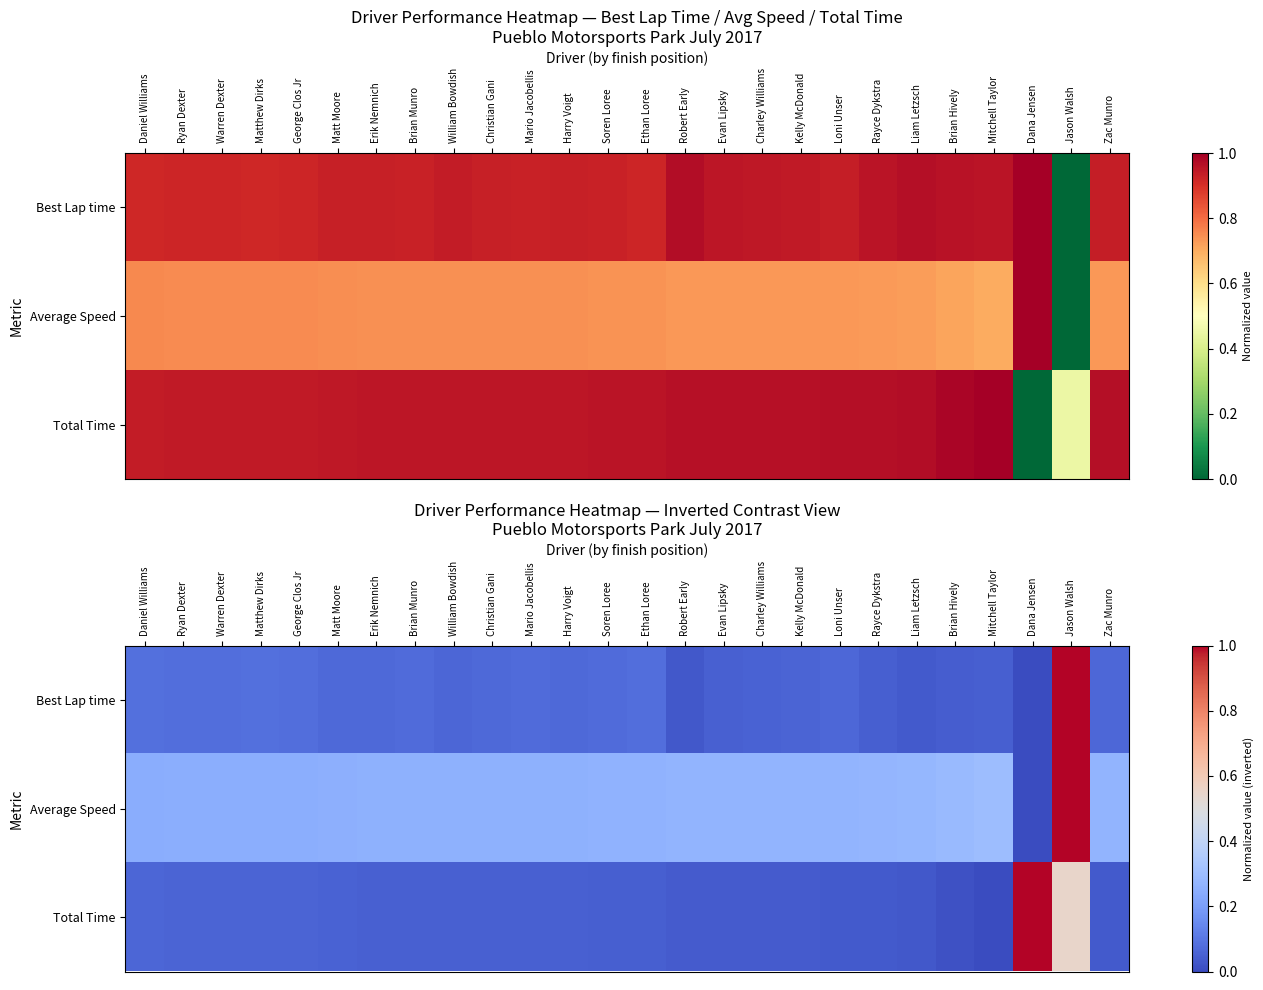

Which series has the widest spread of values?

Best Lap time